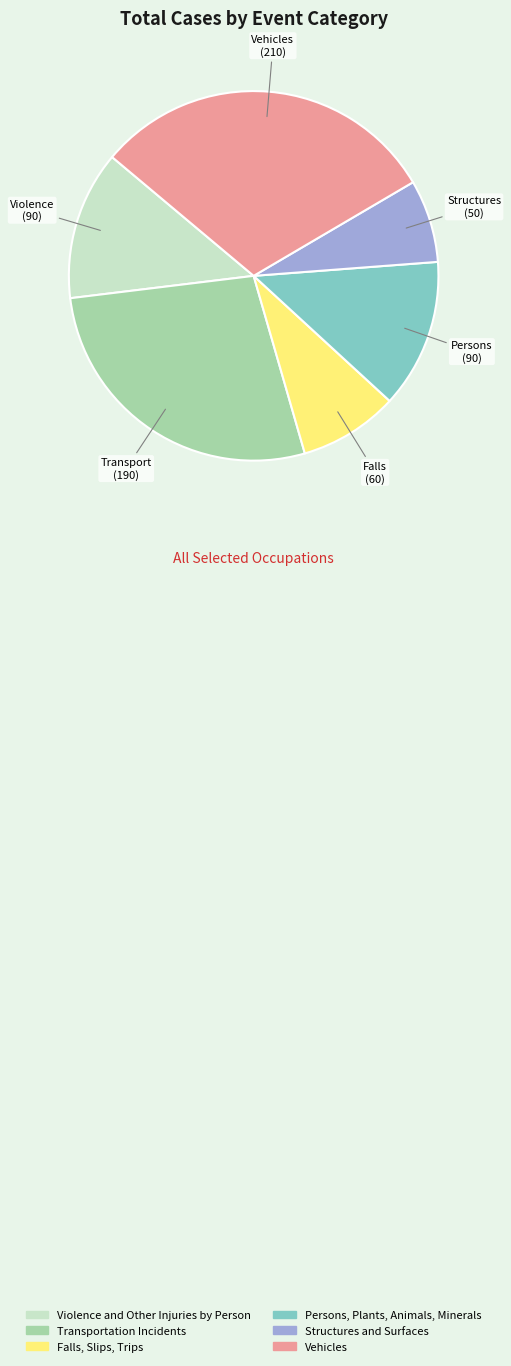

Is it true that Vehicles is 20% of the pie?

False